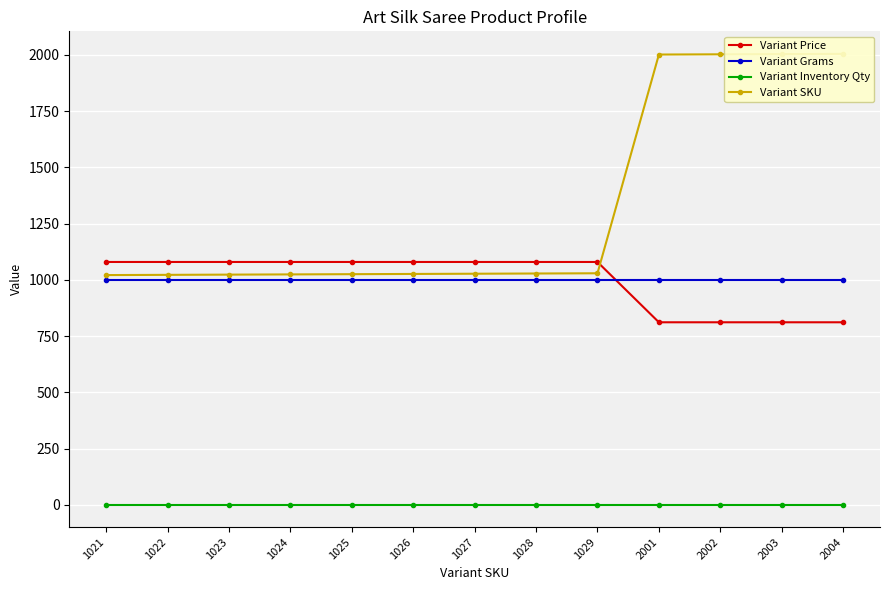

Reading left to right, list all the values displayed in this chart.

Variant Price: 1079.2	1079.2	1079.2	1079.2	1079.2	1079.2	1079.2	1079.2	1079.2	811.2	811.2	811.2	811.2
Variant Grams: 1000.0	1000.0	1000.0	1000.0	1000.0	1000.0	1000.0	1000.0	1000.0	1000.0	1000.0	1000.0	1000.0
Variant Inventory Qty: 1.0	1.0	1.0	1.0	1.0	1.0	1.0	1.0	1.0	1.0	1.0	1.0	1.0
Variant SKU: 1021.0	1022.0	1023.0	1024.0	1025.0	1026.0	1027.0	1028.0	1029.0	2001.0	2002.0	2003.0	2004.0